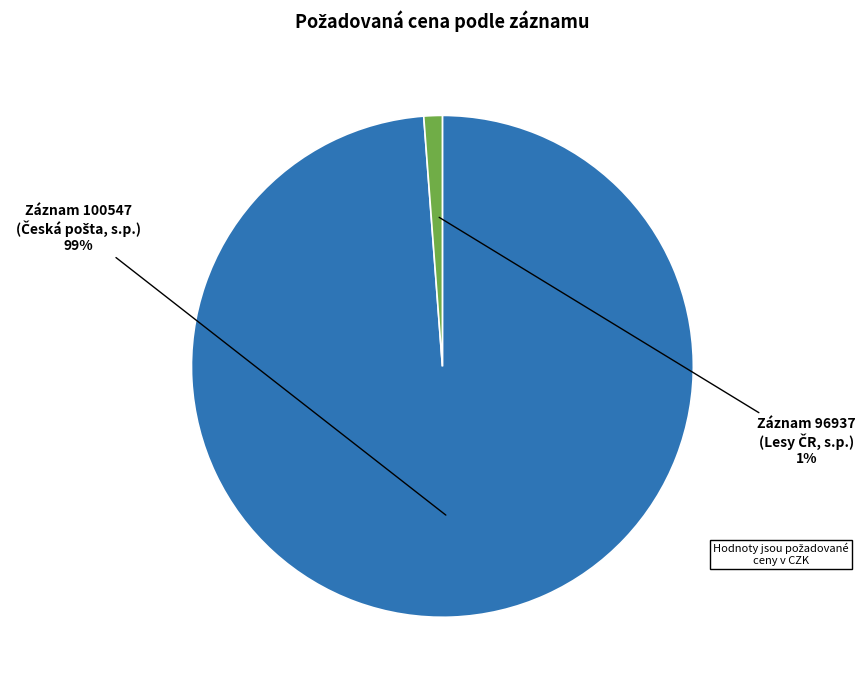

To the nearest percent, what is the difference between the largest and smallest slice percentages?

98%